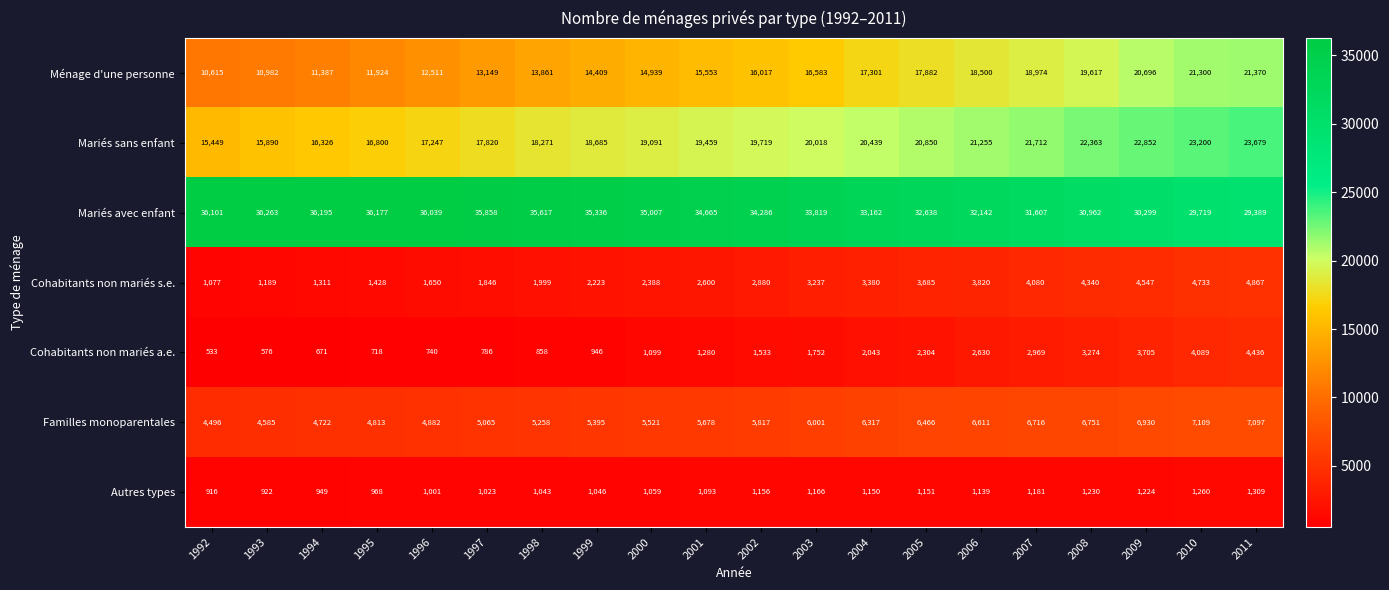

At which category does the chart reach its minimum across all series?

1992